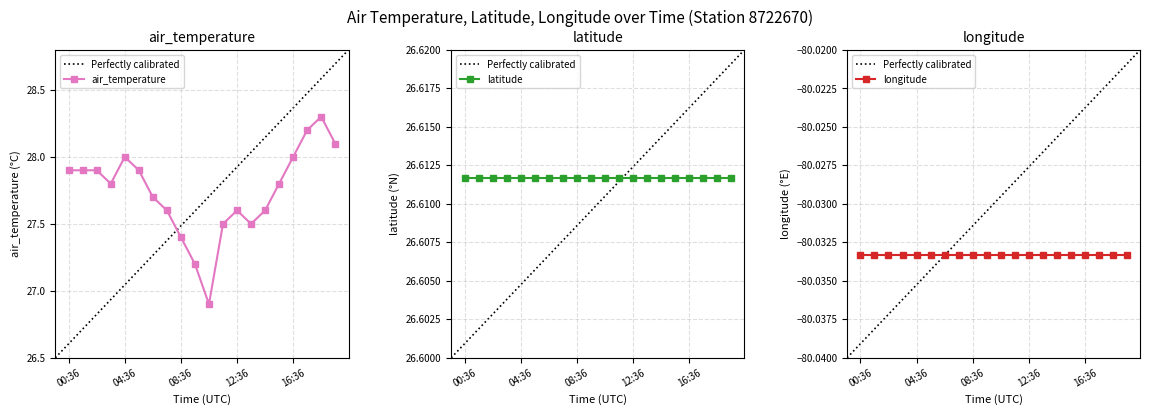

True or false: air_temperature and latitude intersect in this chart.

False